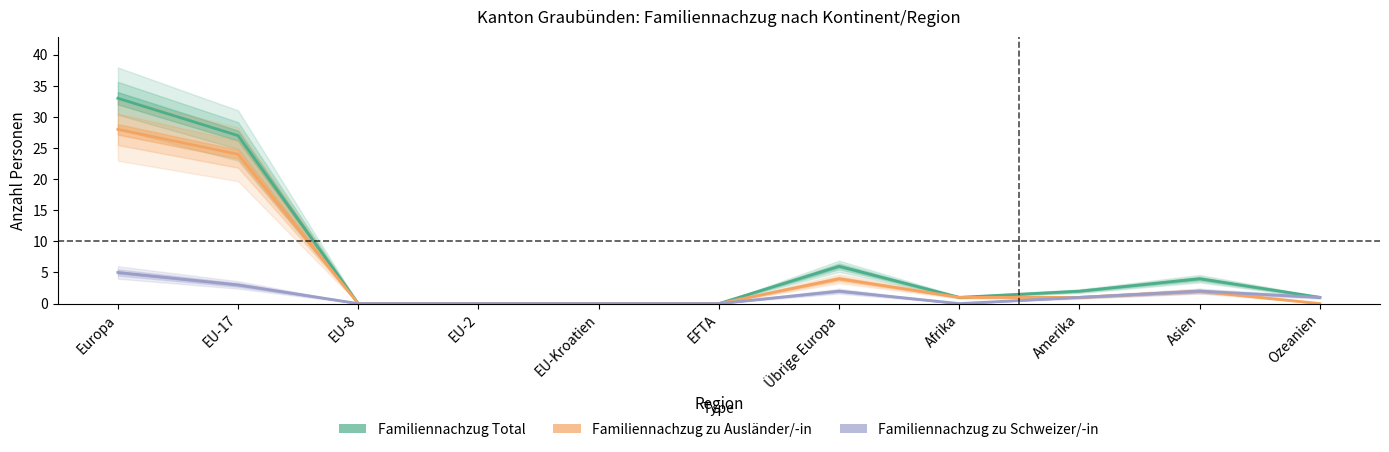

What is the spread (max minus min) of values at Übrige Europa?

4